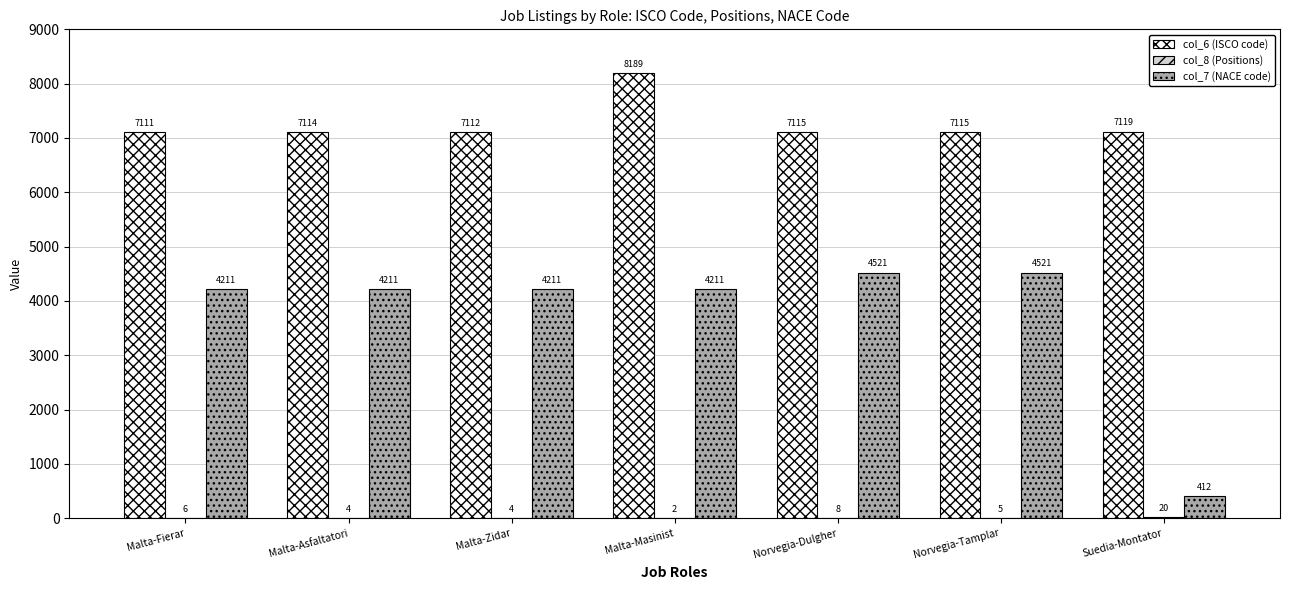

The col_7 (NACE code) series shows 412 at Suedia-Montator. True or false?

True